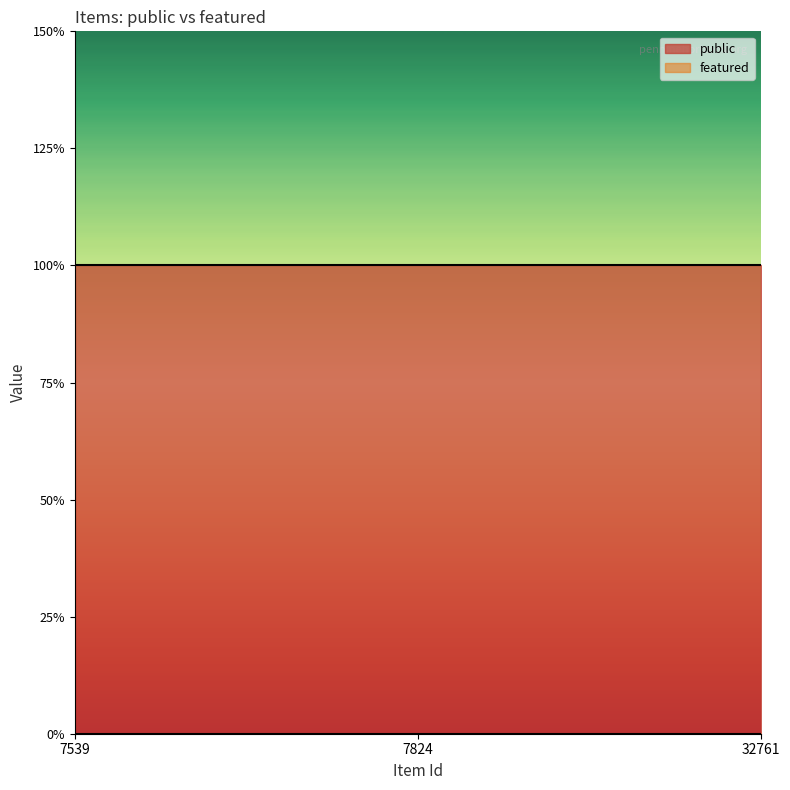

What is the sum of all public values?

3